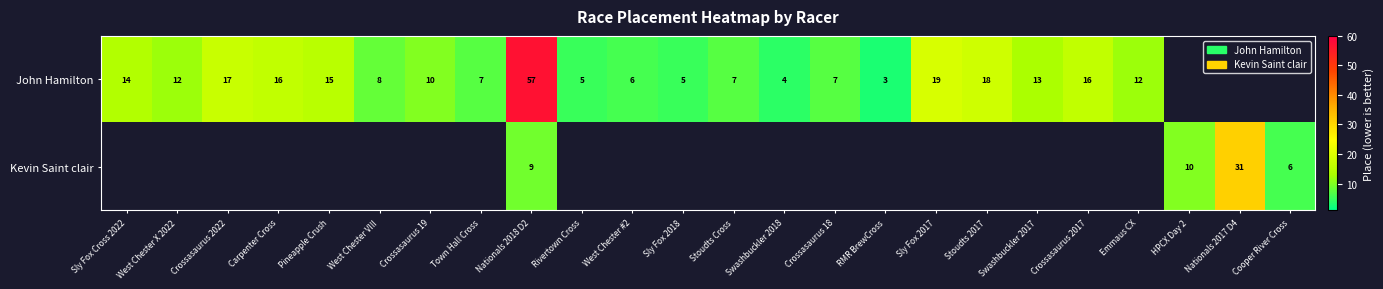

At how many categories does at least one series exceed 39?

1